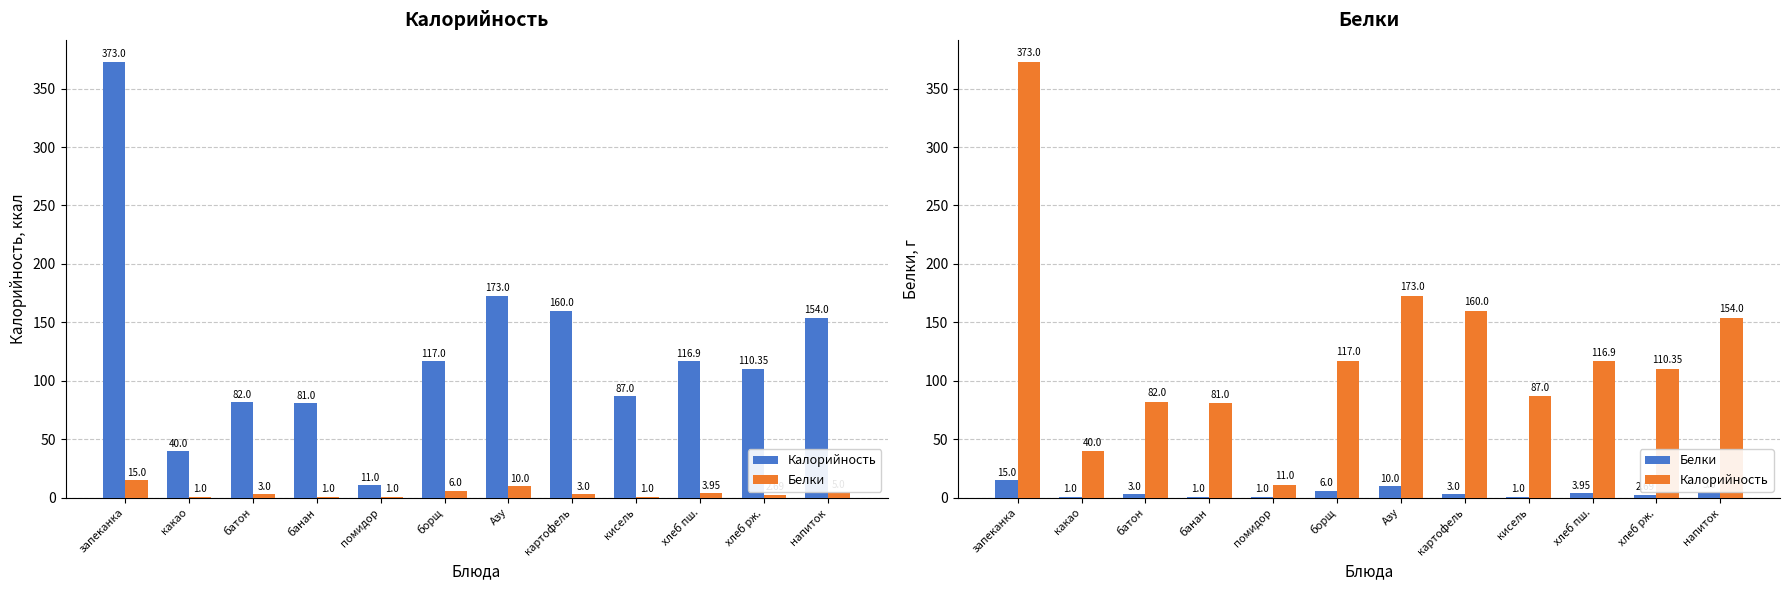

Where does the Калорийность series first go above 116?

запеканка